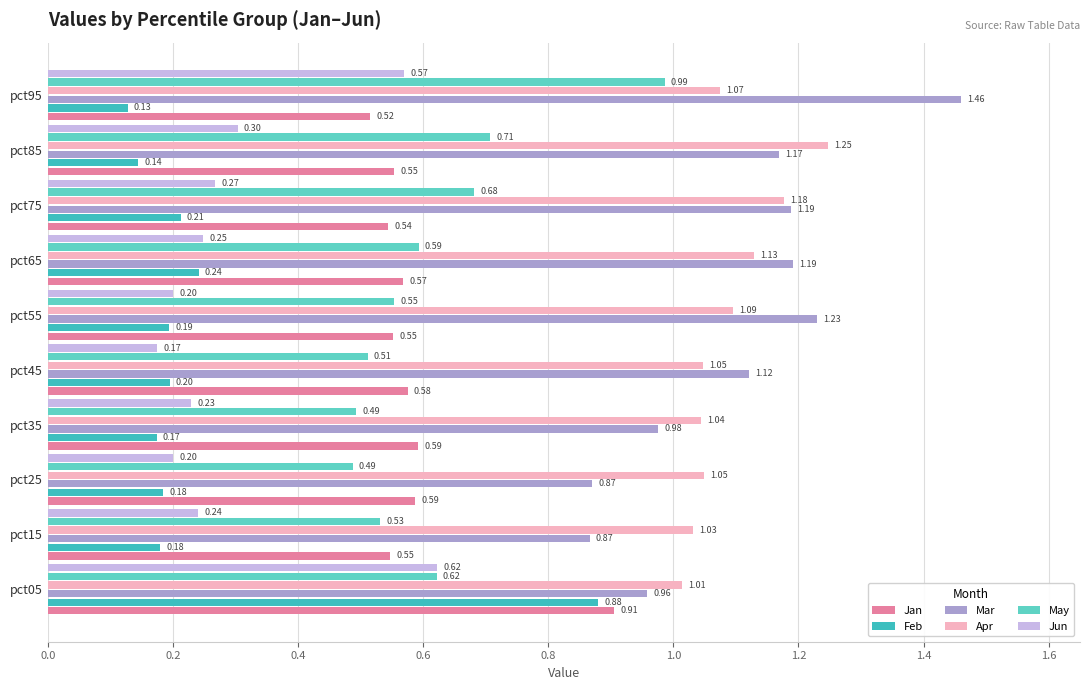

What is the maximum value shown in the chart?

1.5